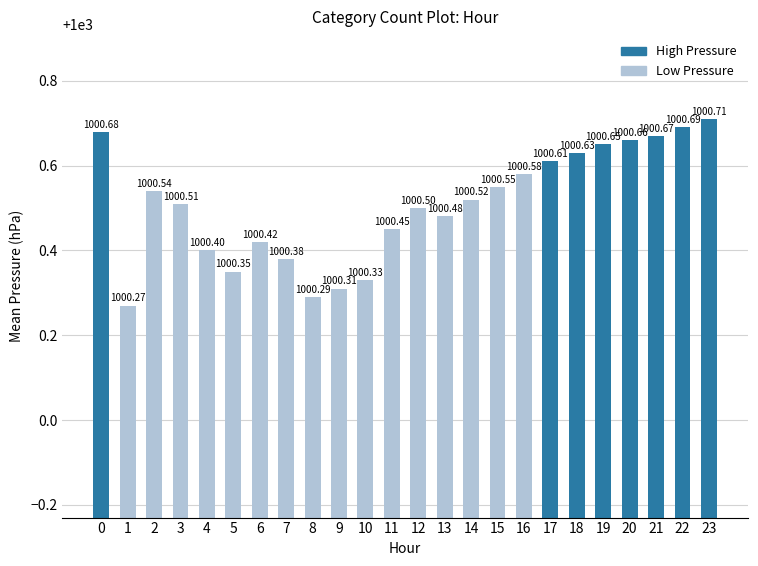

The chart shows a value of 363.5 at 20. True or false?

False